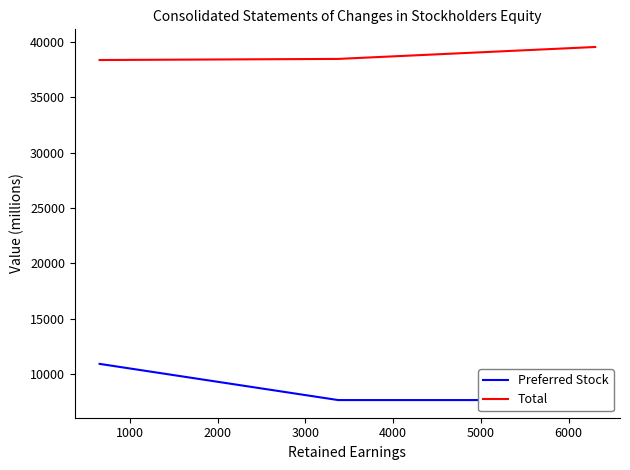

What is the difference between the maximum and minimum values in the Preferred Stock series?

3266